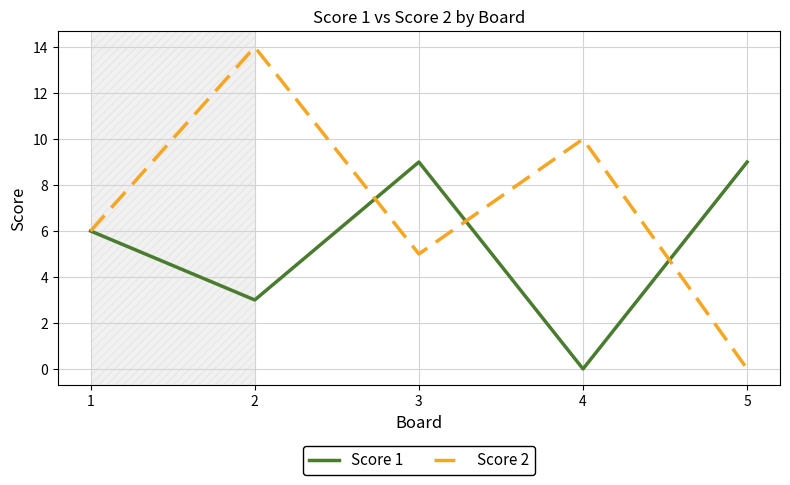

Count the number of data series in this chart.

2